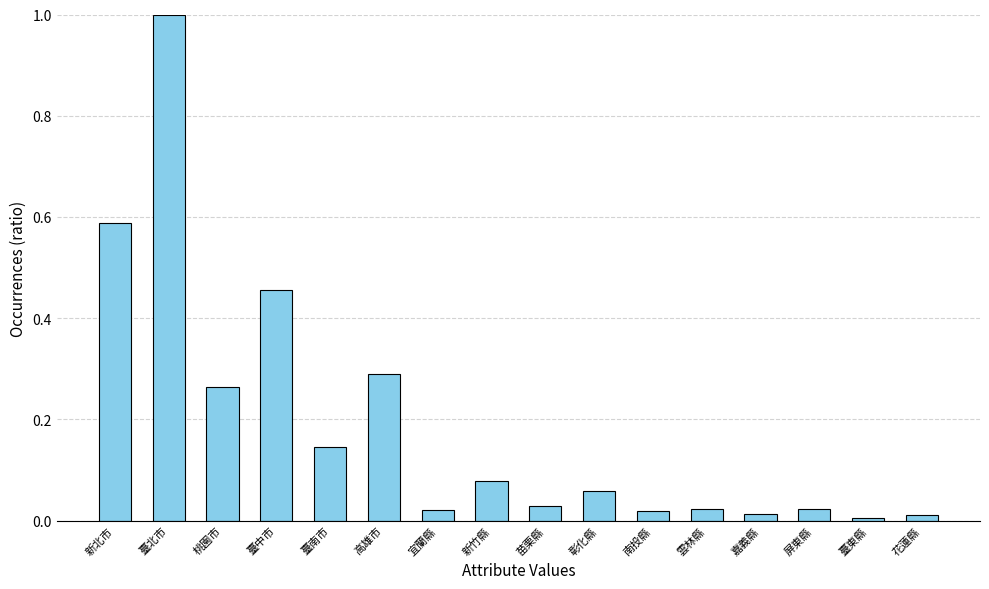

What is the change in value from 臺中市 to 嘉義縣?

-0.4